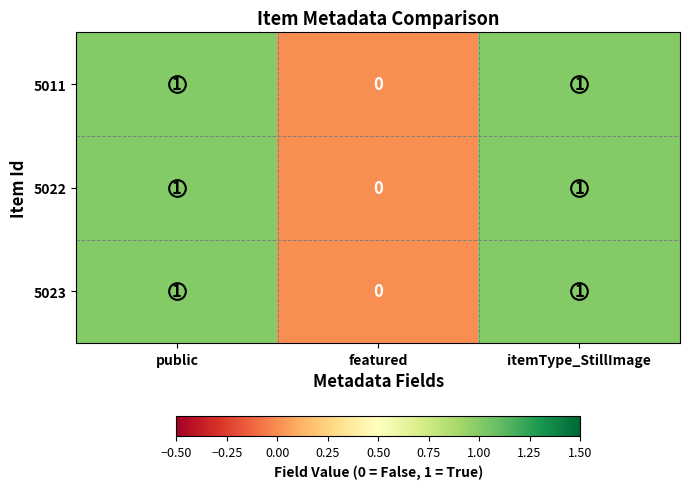

True or false: 5011 has a value of 0 at public.

False